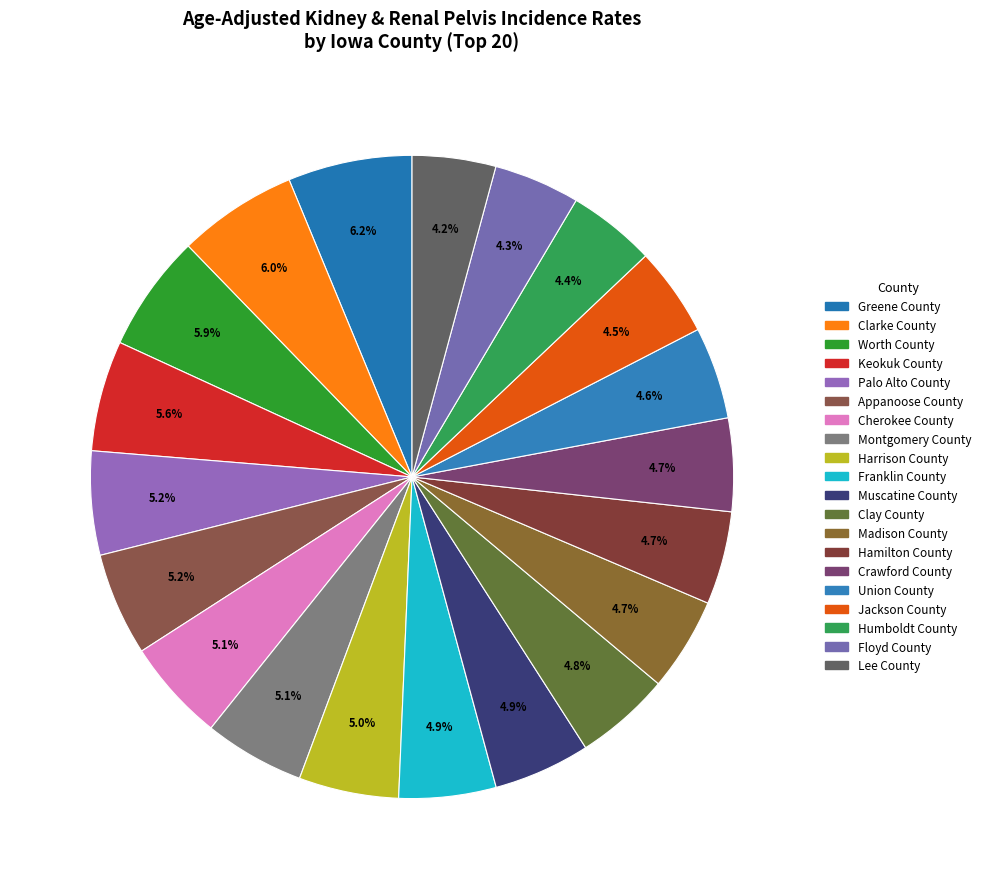

Which has a higher value, Harrison County or Palo Alto County?

Palo Alto County